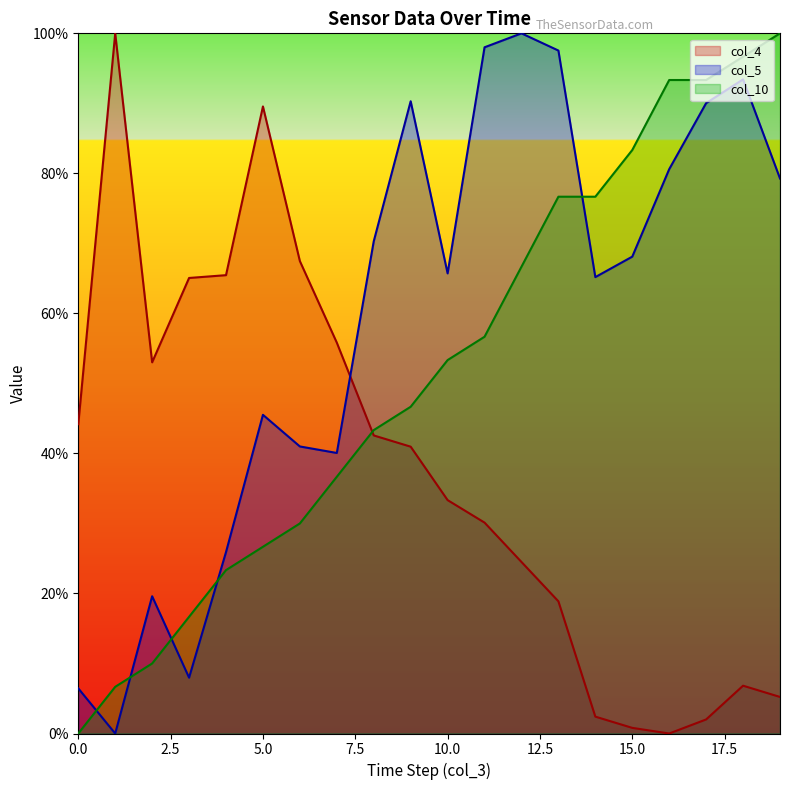

Where is col_5 nearest to the value 50?

5.0